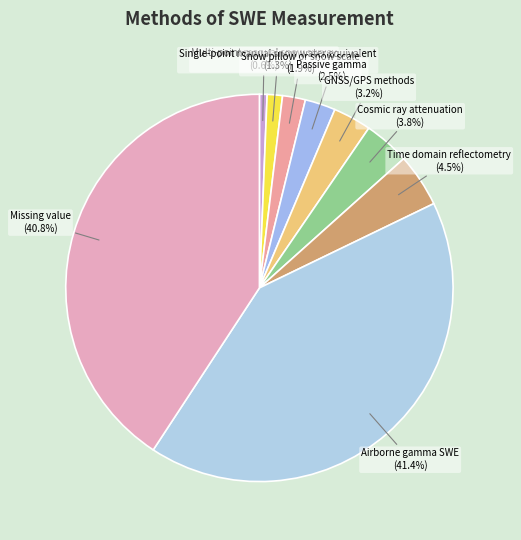

What is the total percentage of GNSS/GPS methods and Cosmic ray attenuation?

7.0%